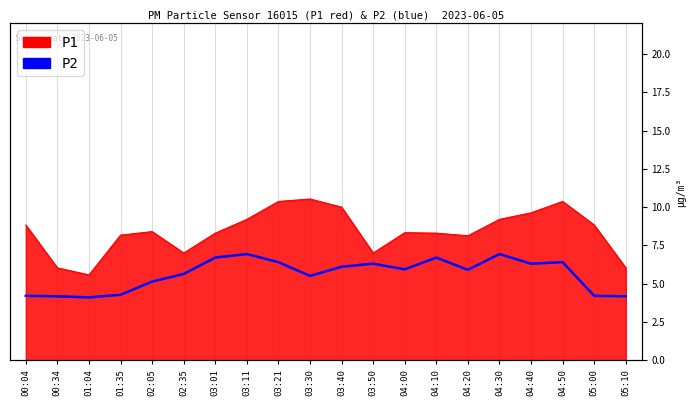

At which category does the data reach its first local peak?

03:11